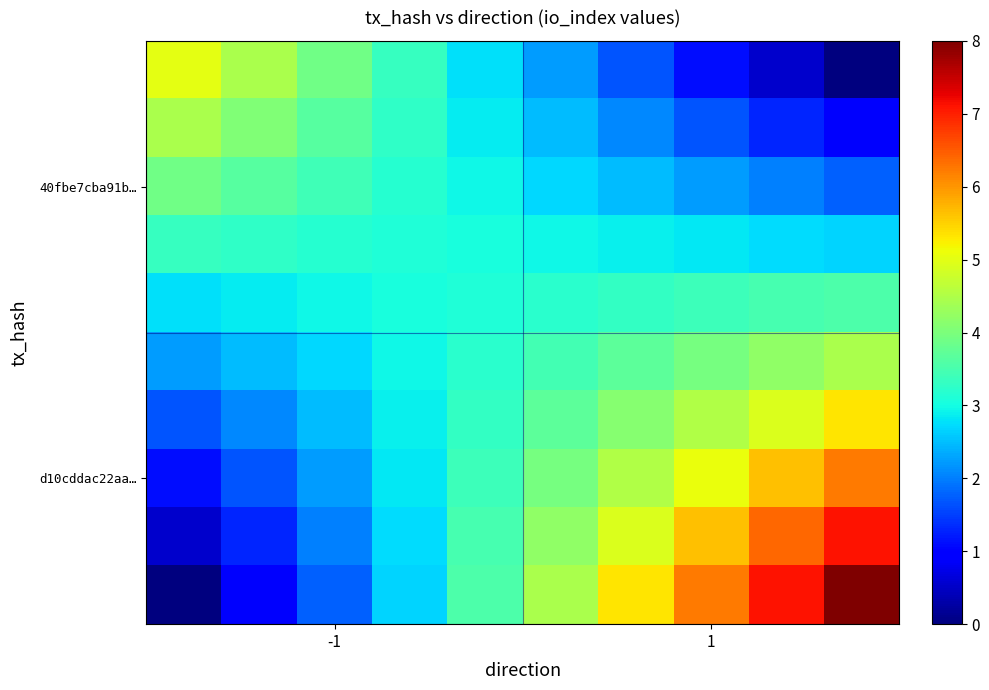

How many series are shown in this chart?

10